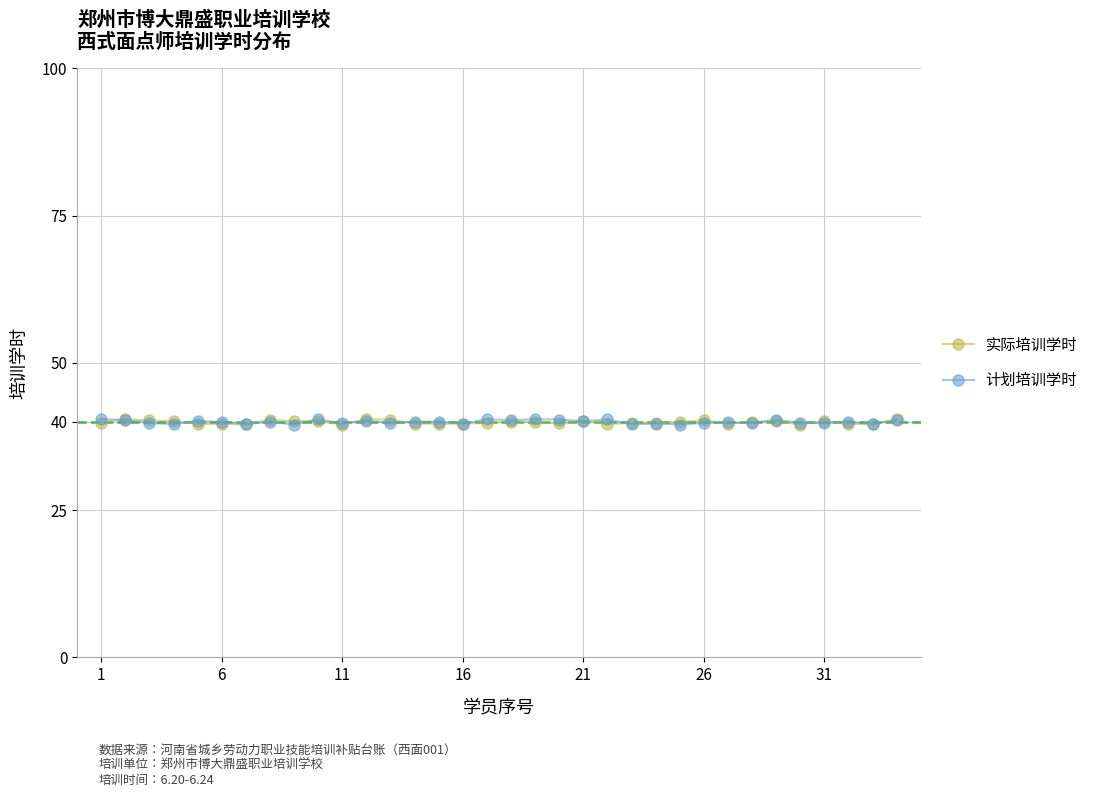

True or false: 实际培训学时 has more than 2 interior local peaks.

True